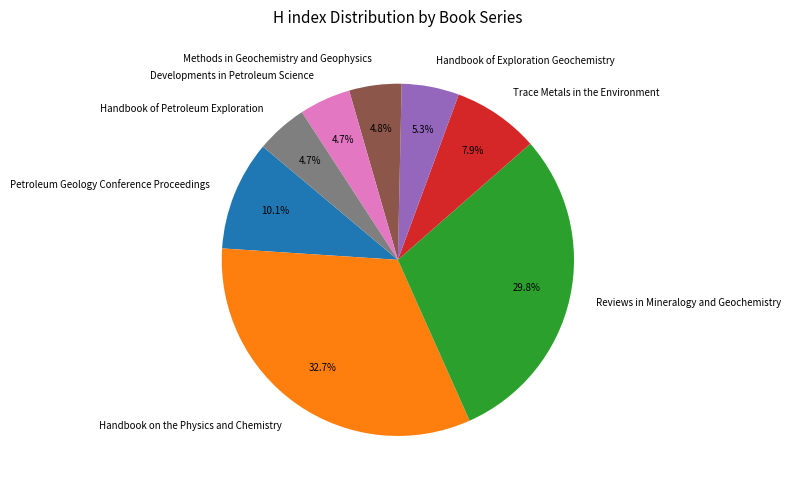

The Developments in Petroleum Science slice represents 5% of the pie. True or false?

True